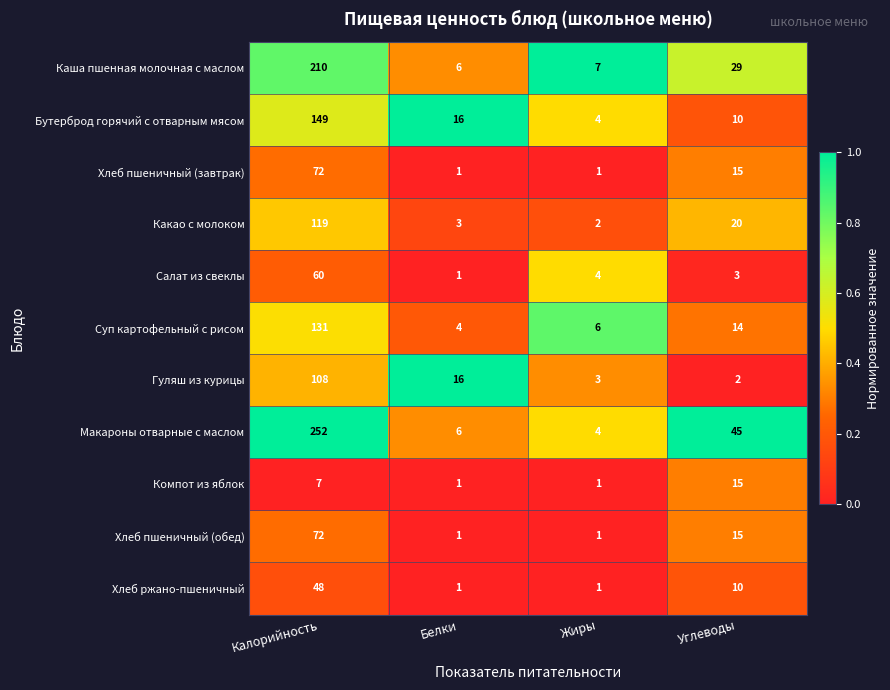

Which series has the largest total across all categories?

Макароны отварные с маслом